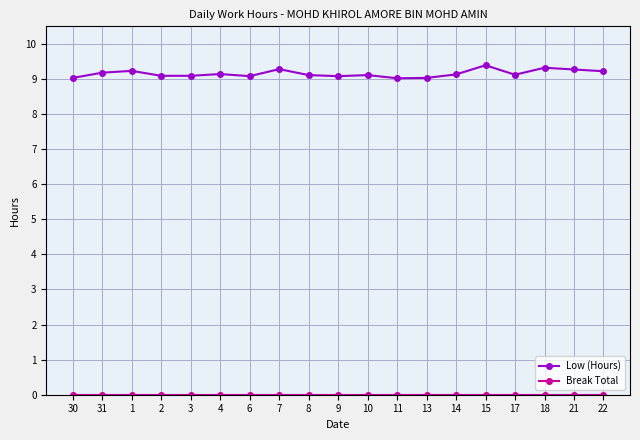

What is the sum of all Low (Hours) values?

173.9